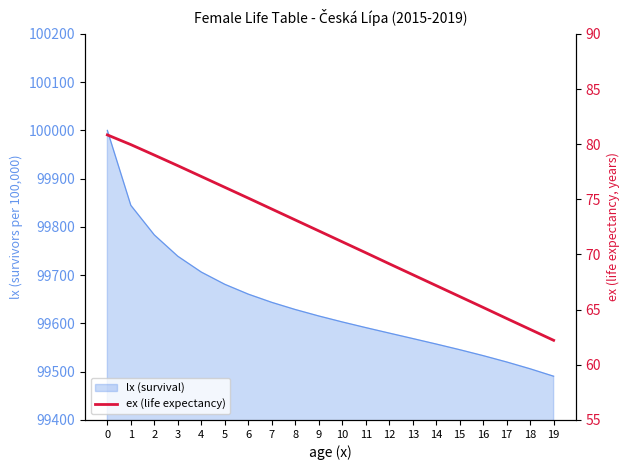

List the labels in order of value, largest first.

0, 1, 2, 3, 4, 5, 6, 7, 8, 9, 10, 11, 12, 13, 14, 15, 16, 17, 18, 19